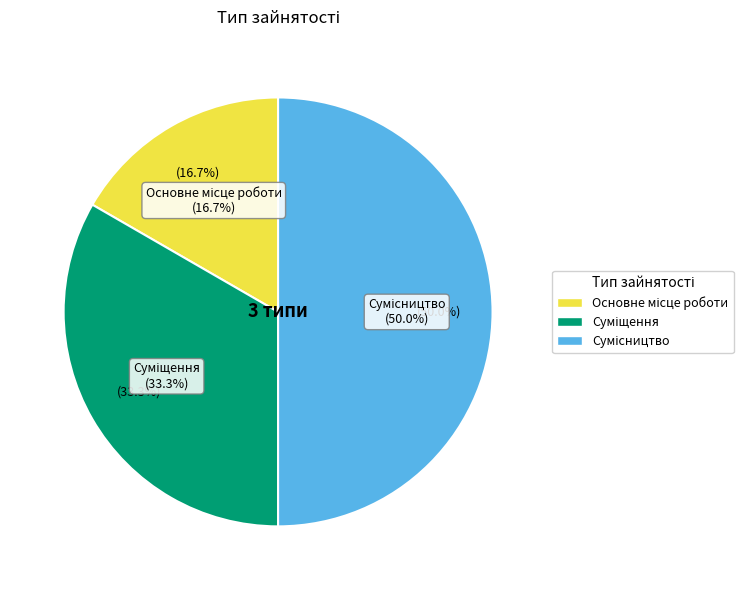

Rank the categories by value from highest to lowest.

Сумісництво, Суміщення, Основне місце роботи